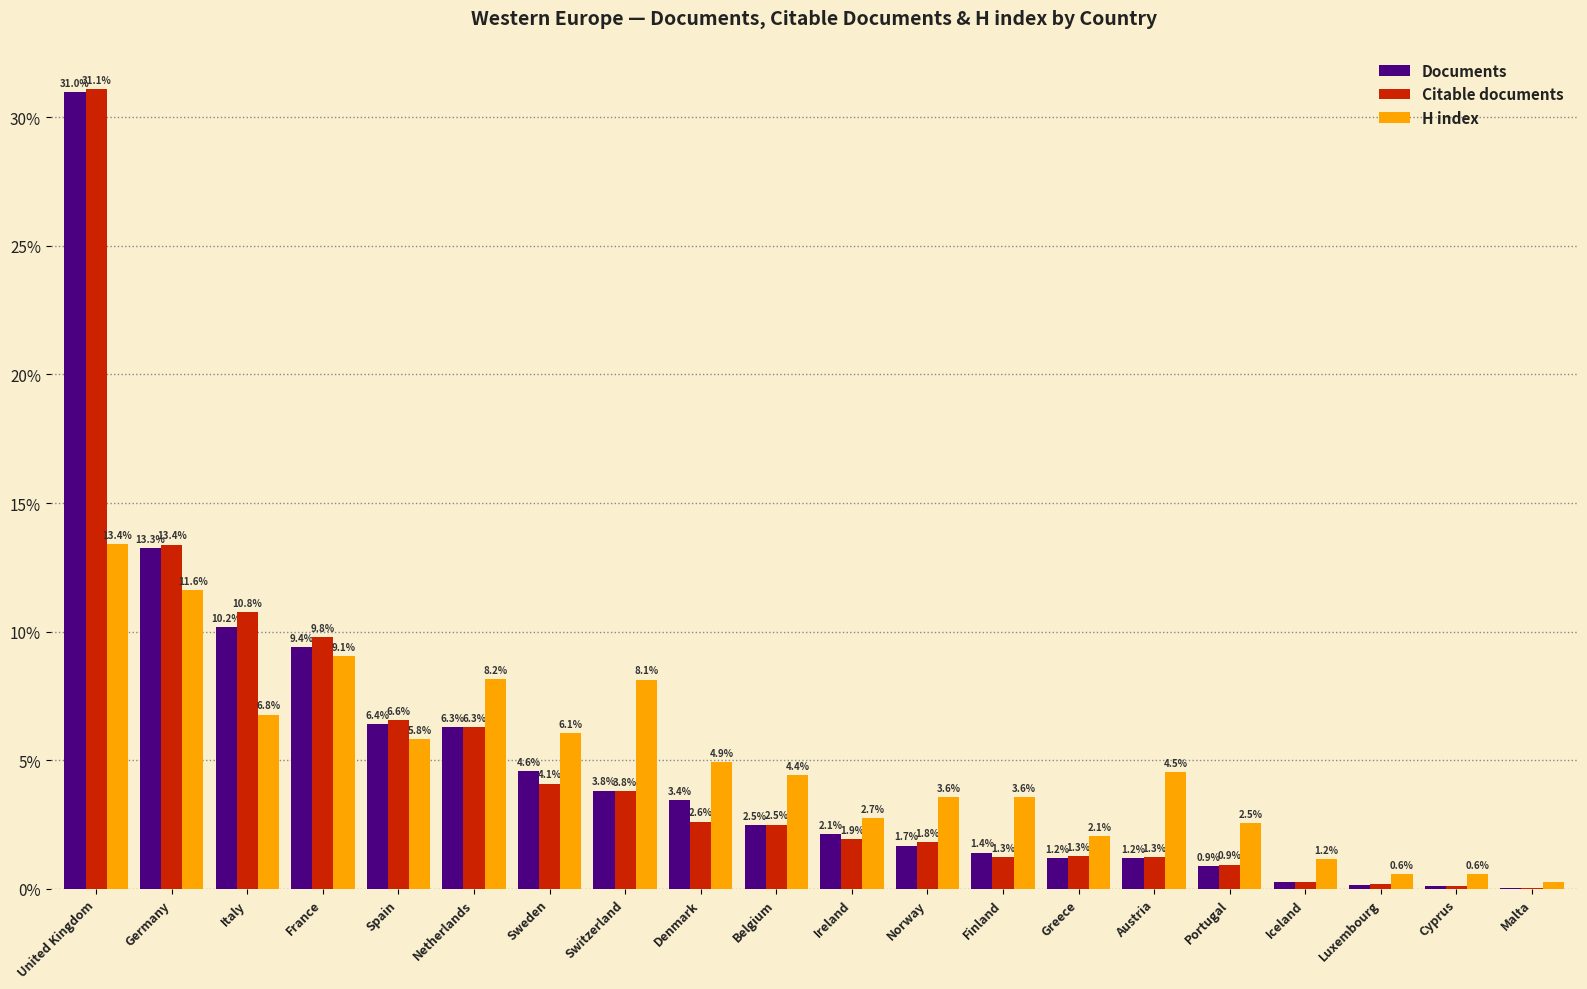

At which label does Citable documents first exceed 2?

United Kingdom